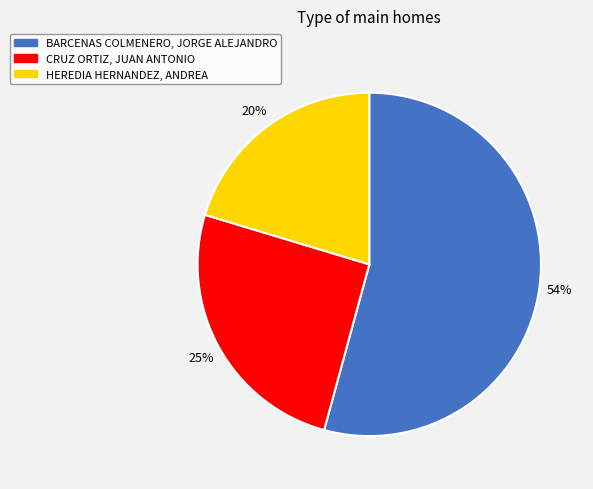

How many slices are in this pie chart?

3